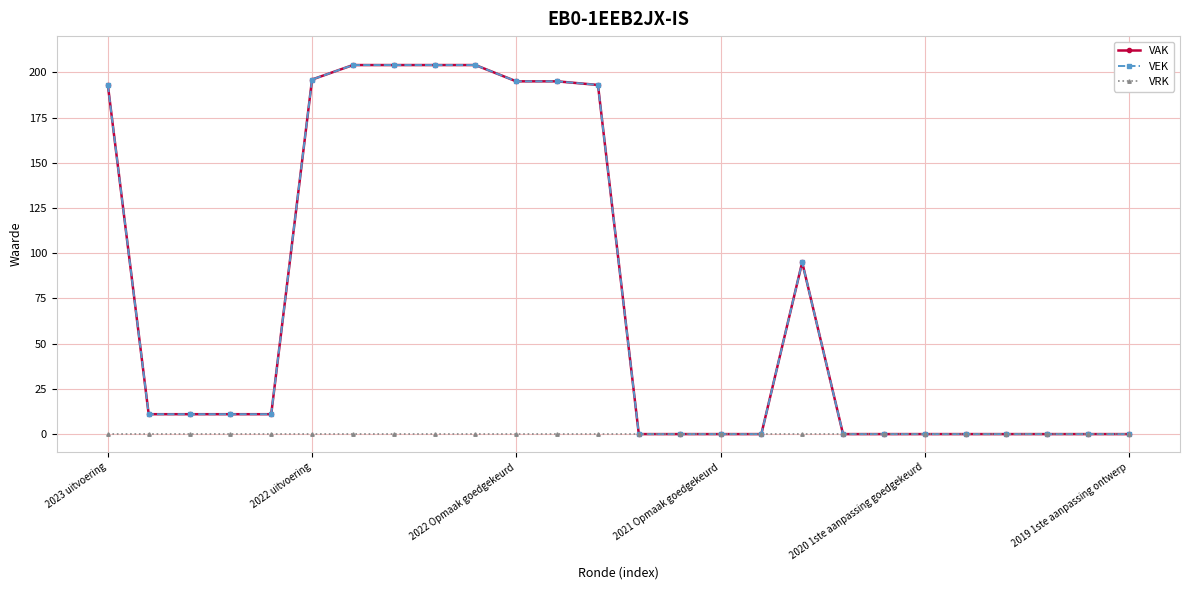

What is the label of the 20th point from the left?

19